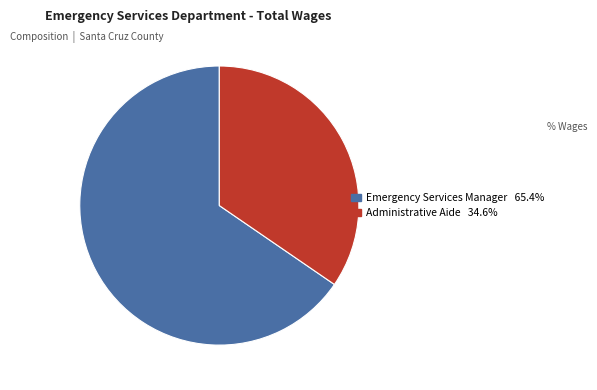

Is it true that Emergency Services Manager is 79% of the pie?

False